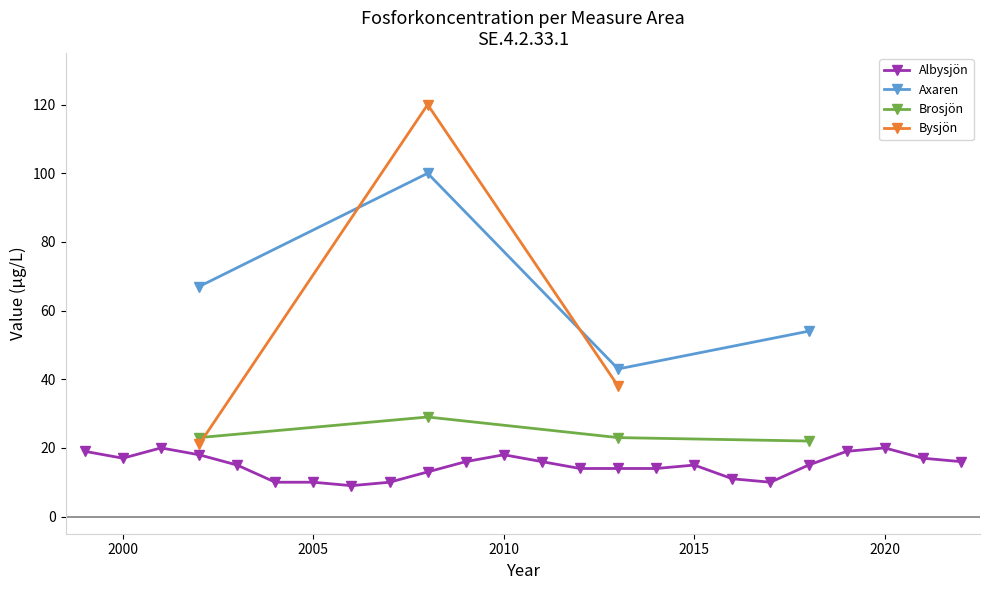

What is the value of the 19th point from the left?

10